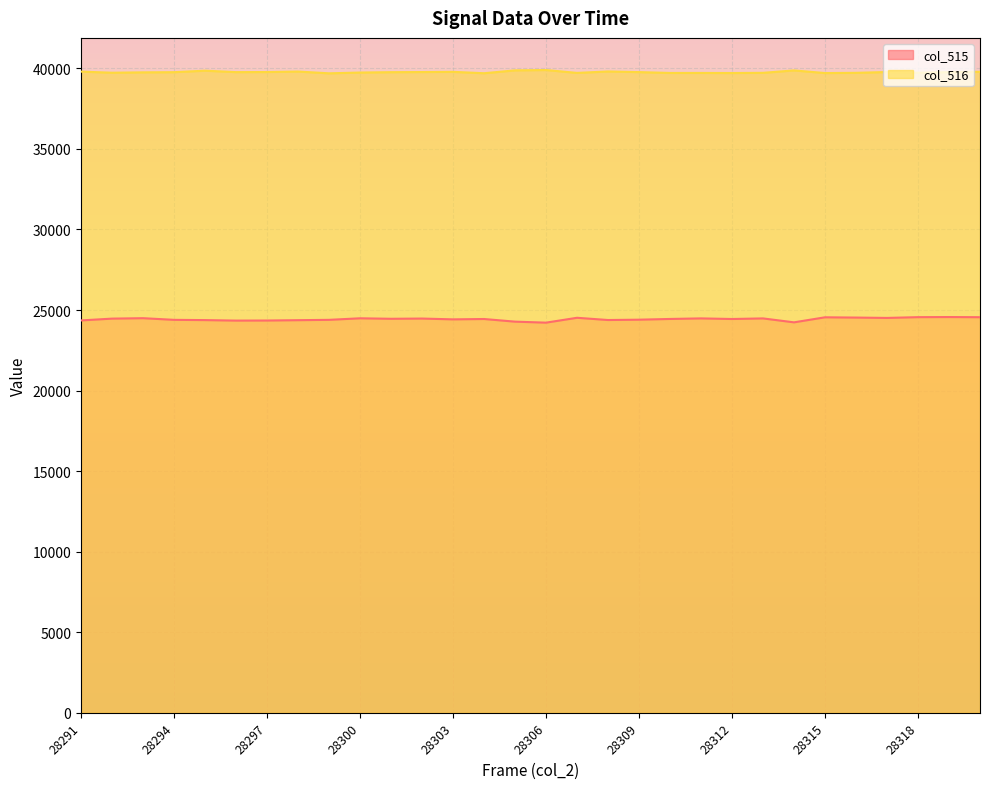

Which series has the widest spread of values?

col_515